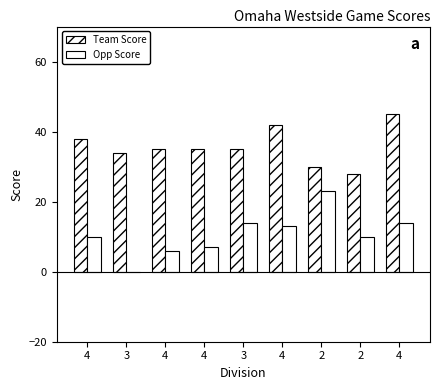

How many positive values does the Opp Score series have?

8